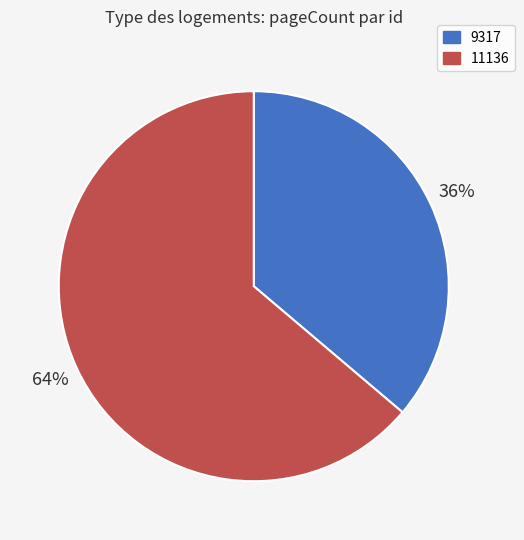

To the nearest percent, what is the average slice percentage?

50%